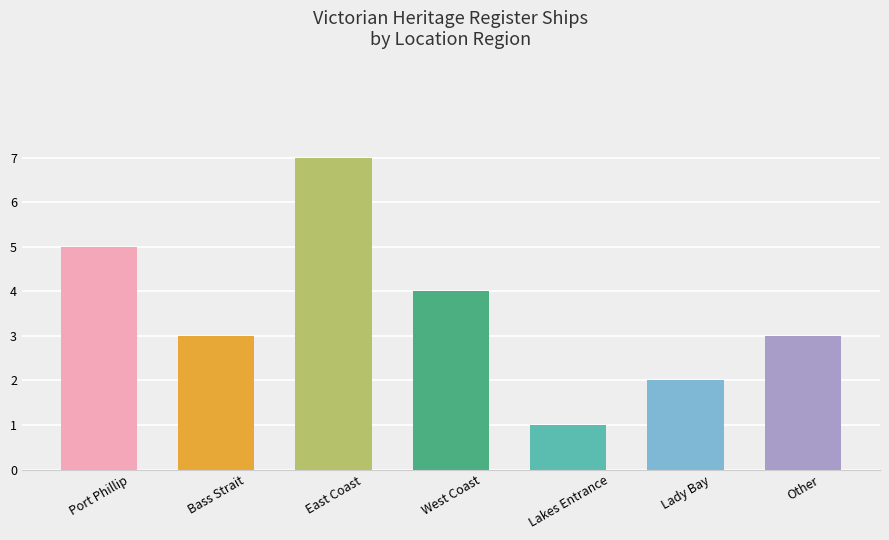

What is the change in value from Bass Strait to Lakes Entrance?

-2